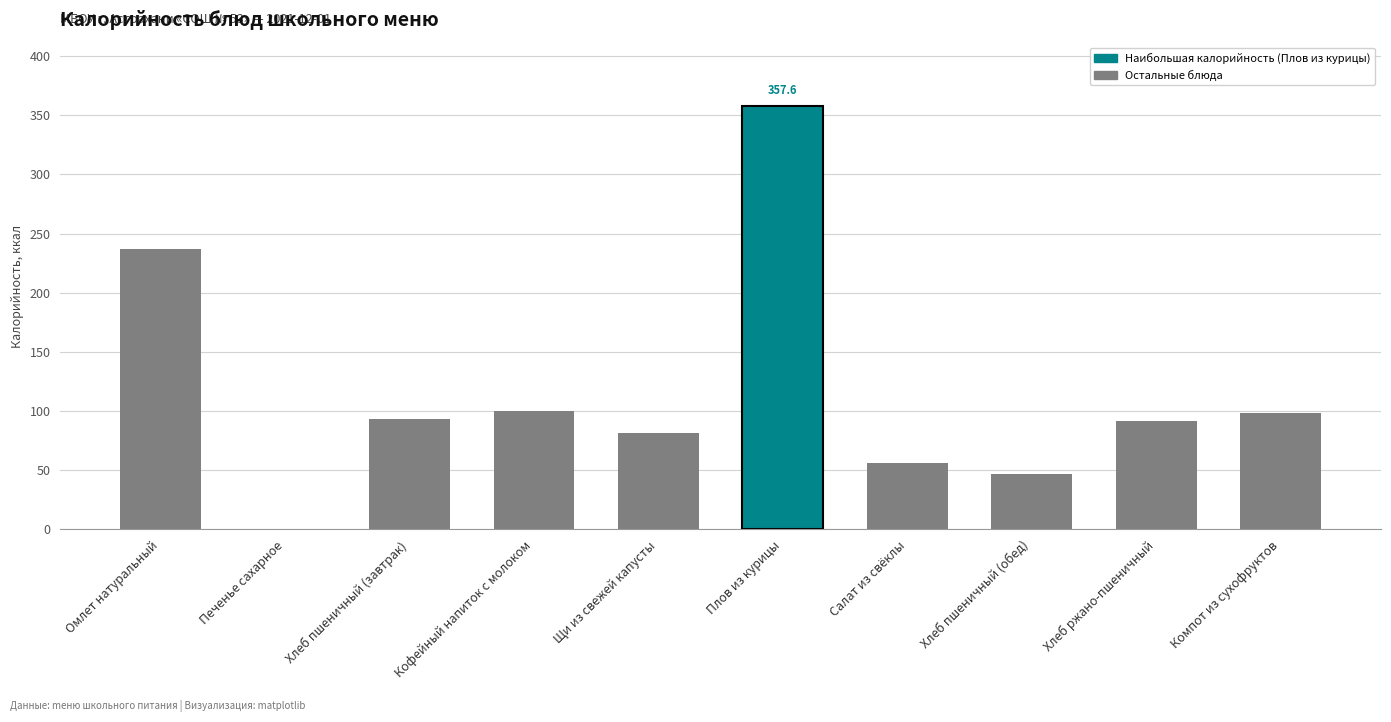

The value at Плов из курицы is 357.6. True or false?

True